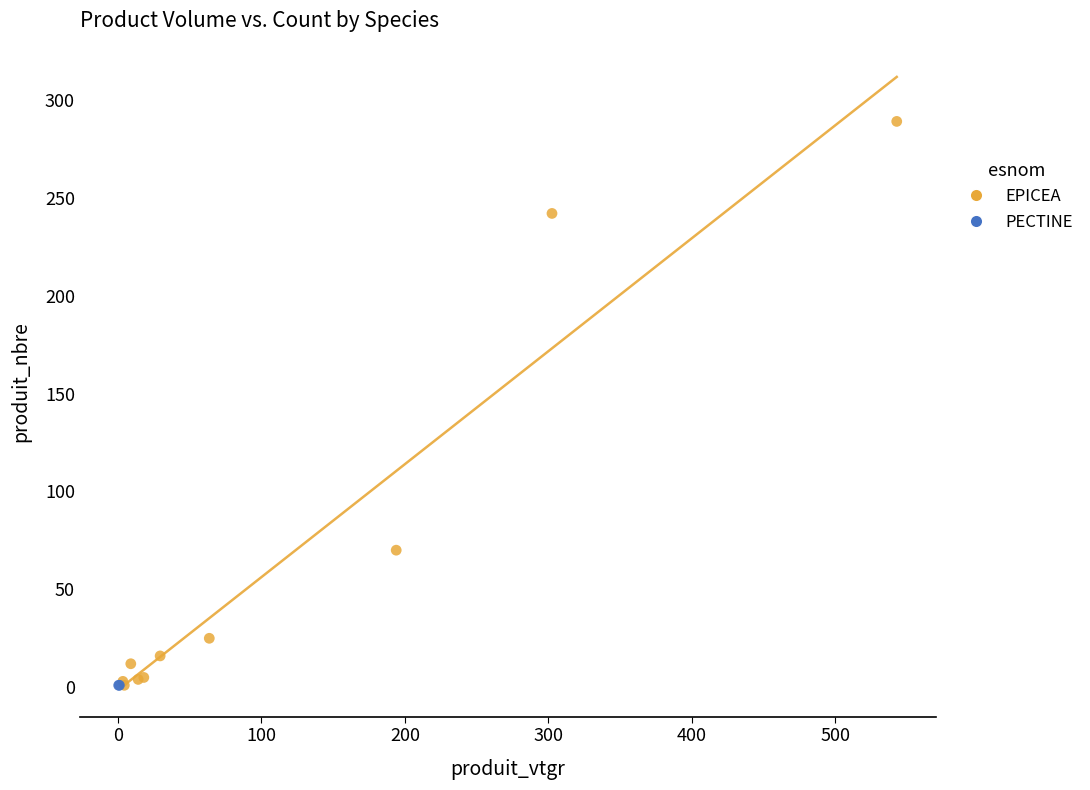

What are all the series names shown in the legend?

EPICEA, PECTINE